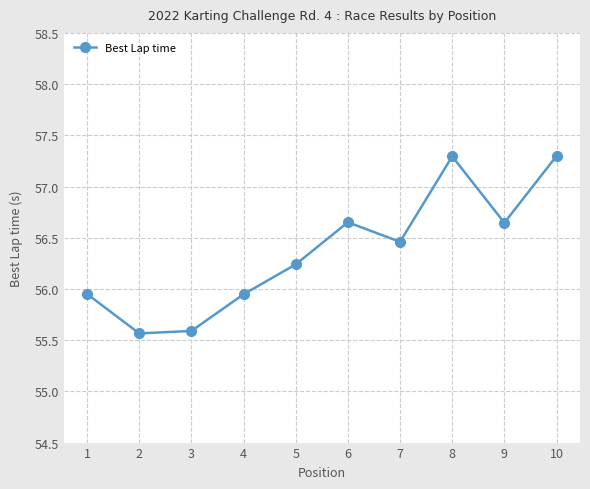

What is the value of the 3rd point from the left?

55.6